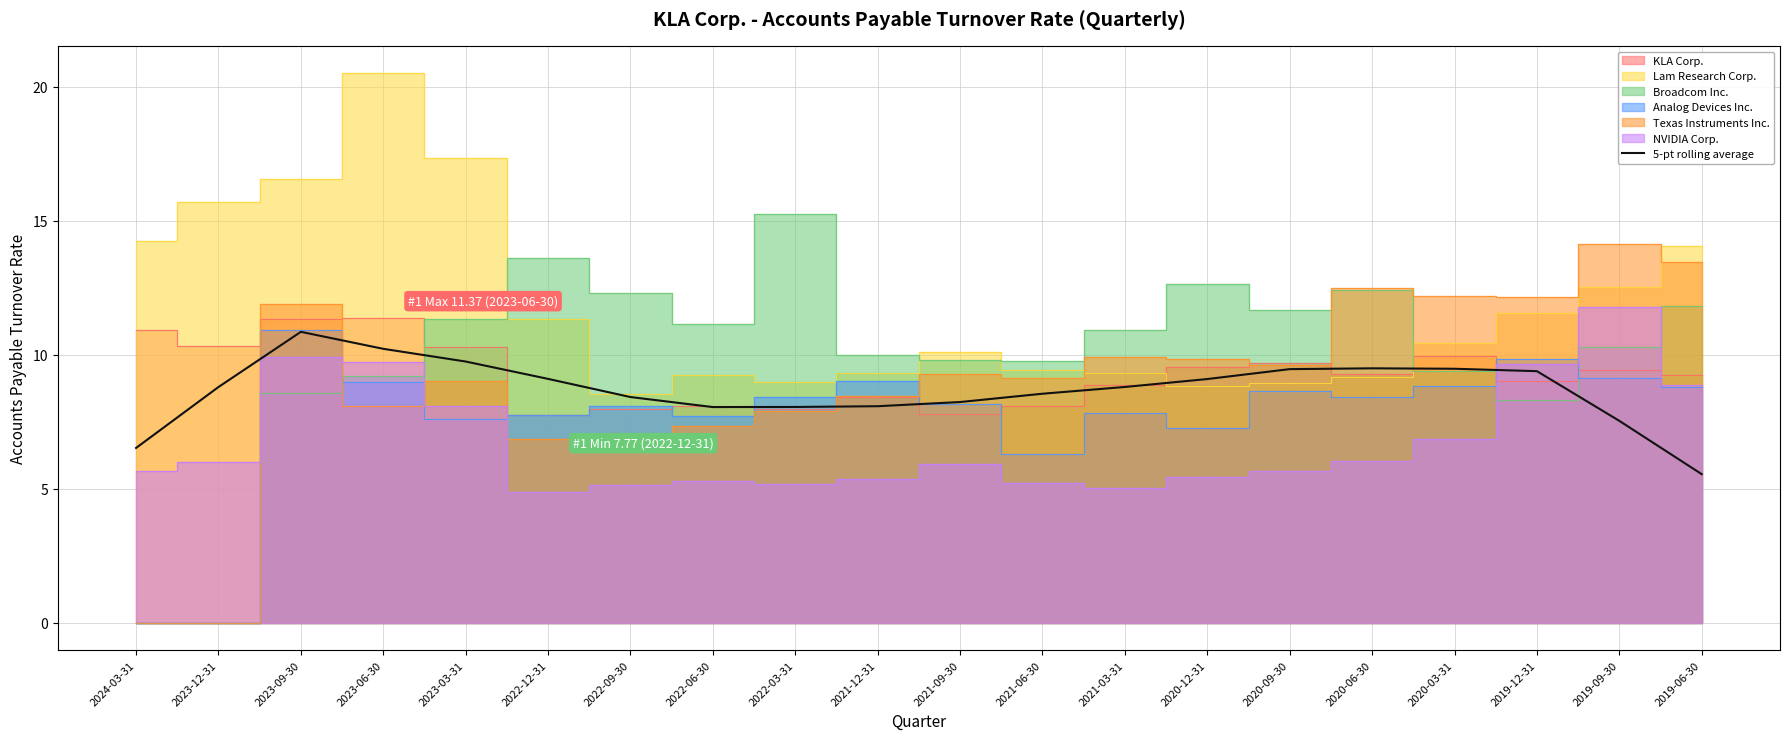

What is the value of the 8th point from the left?

8.0